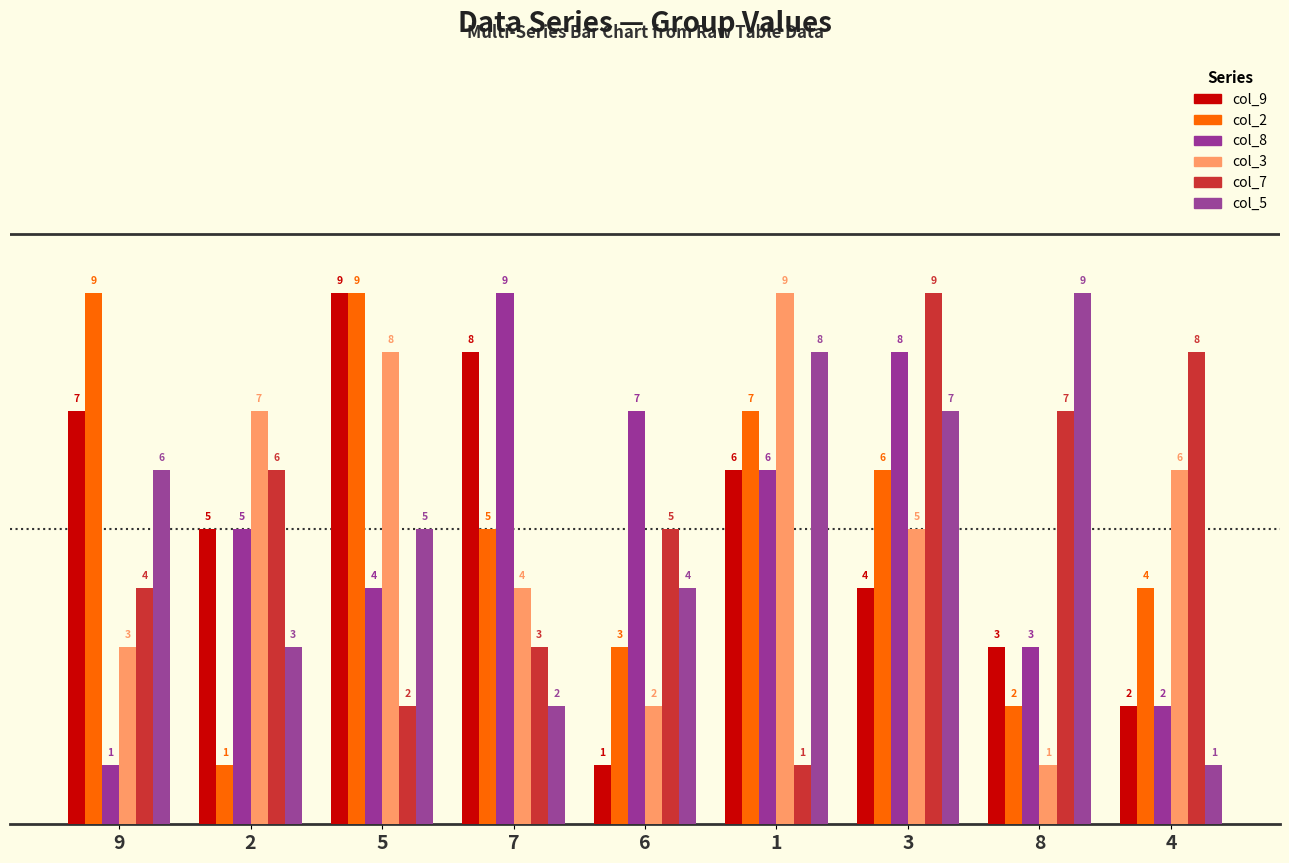

True or false: col_2 has a value of 9 at 5.

True